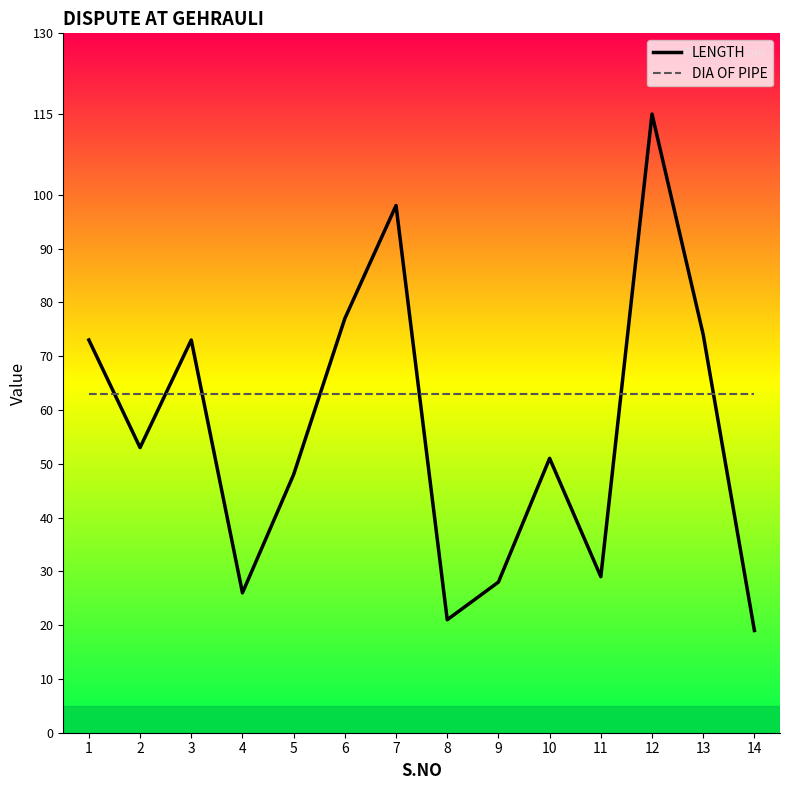

True or false: LENGTH and DIA OF PIPE intersect in this chart.

True